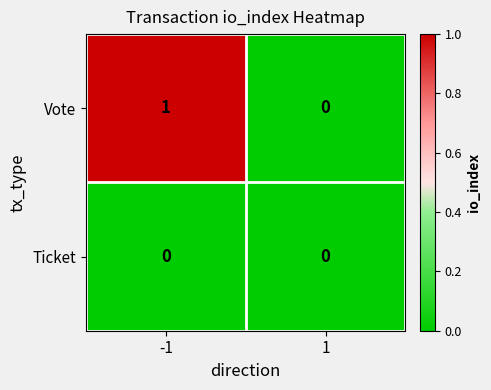

What is the total value across all series at -1?

1